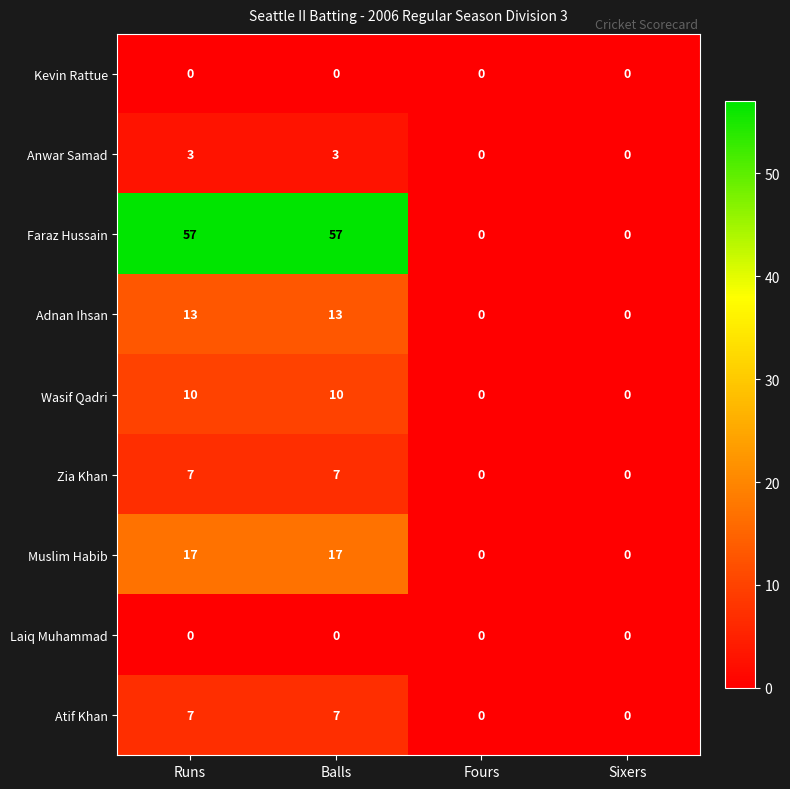

What is the total value across all series at Runs?

114